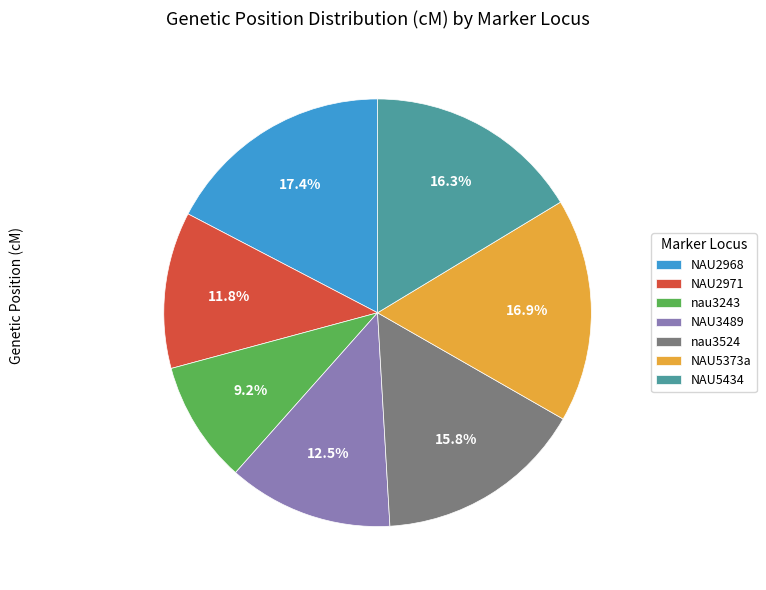

What is the smallest slice in the pie chart?

nau3243